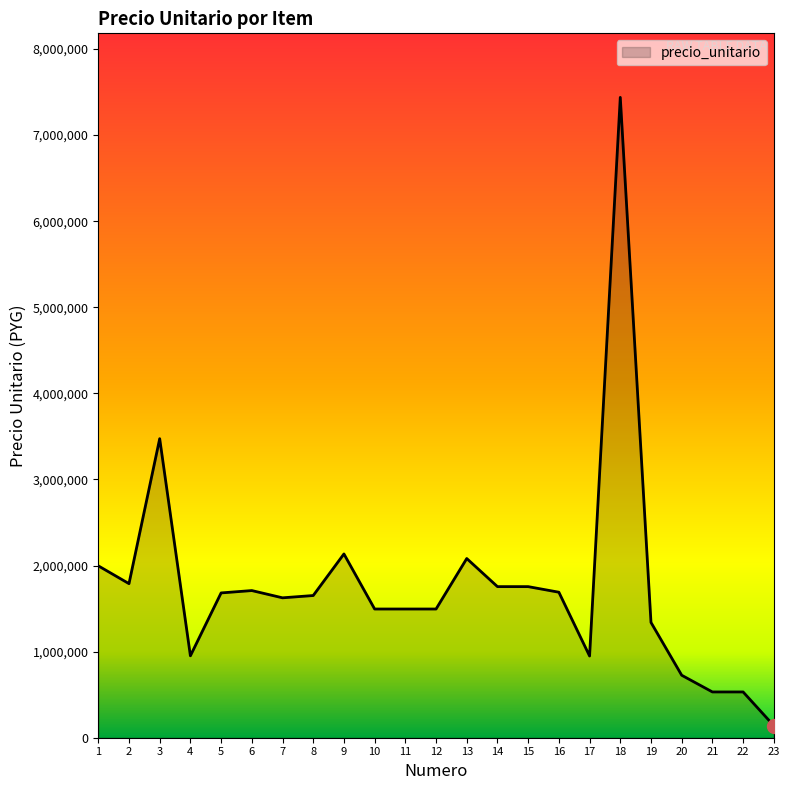

The value at 3 is 3473382. True or false?

True